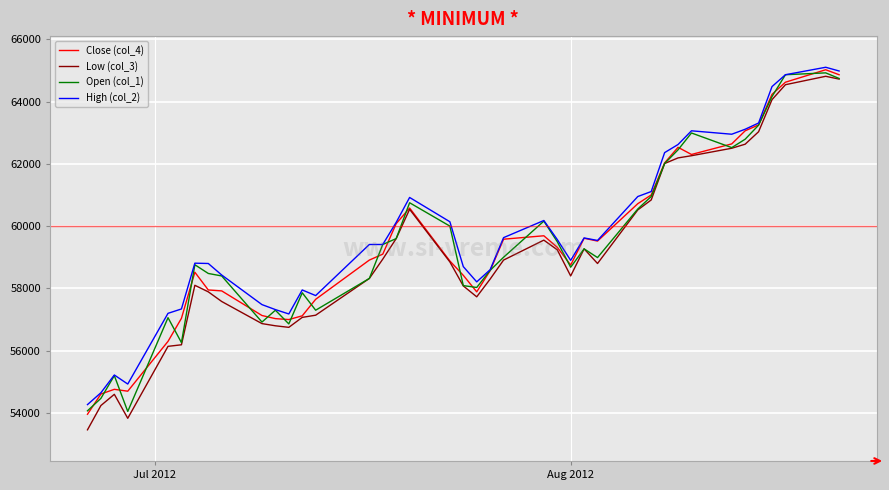

What is the minimum value shown in the chart?

53460